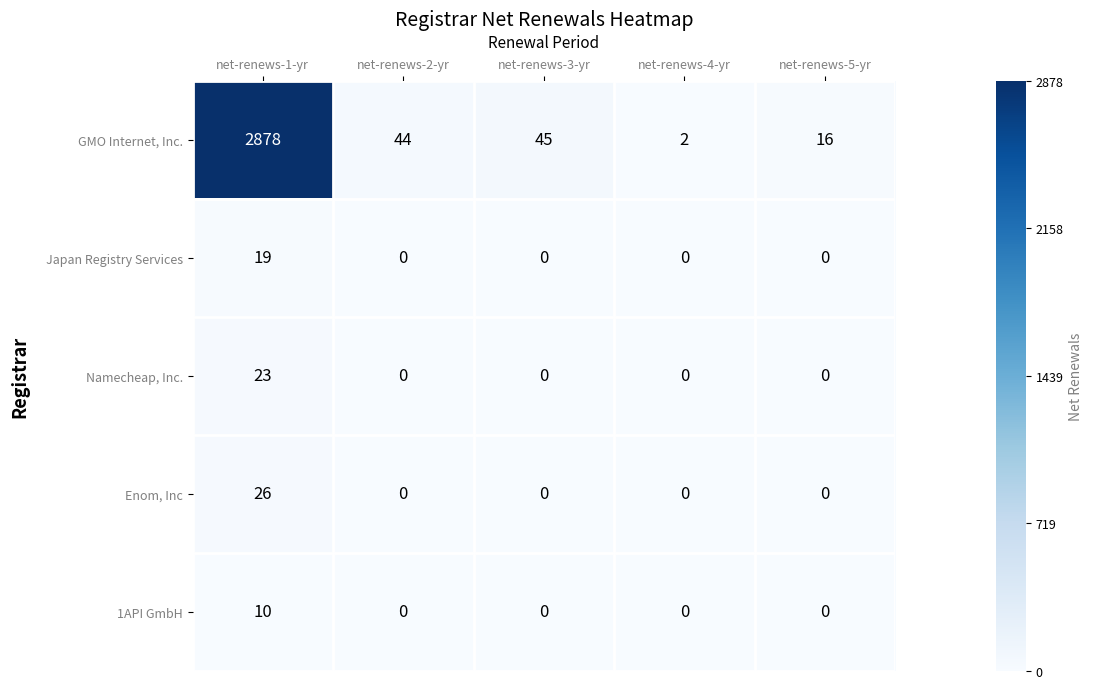

What is the sum of all Japan Registry Services values?

19